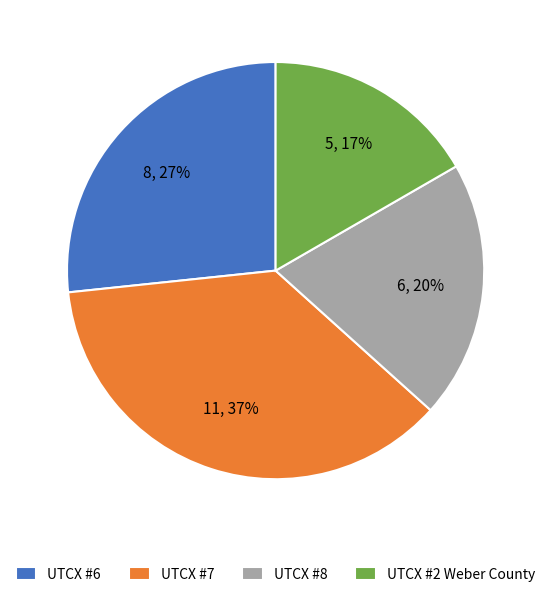

Is the sum of UTCX #7 and UTCX #8 greater than half?

Yes